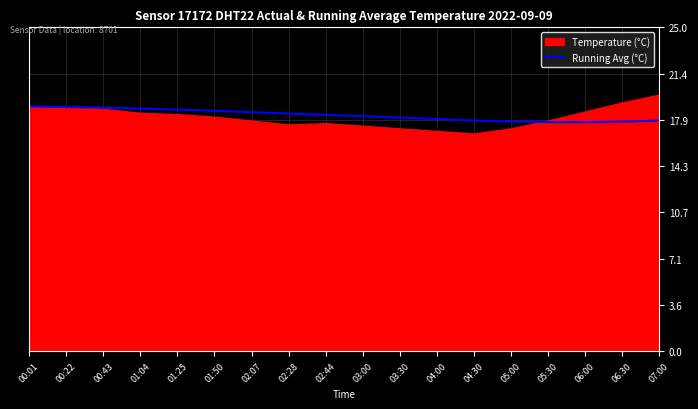

What is the maximum value for Running Avg (°C)?

18.9